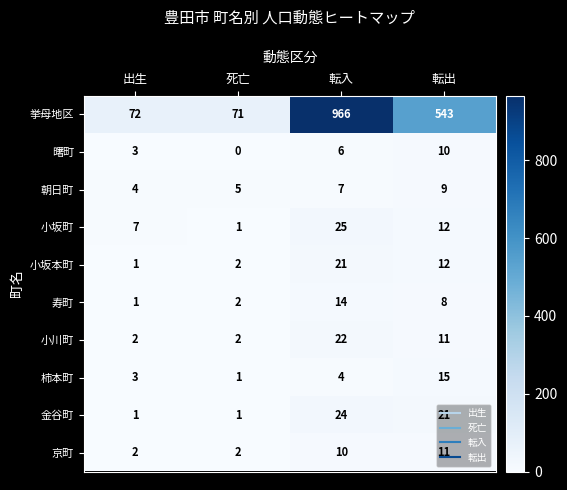

Rank the series by their maximum value, from highest to lowest.

挙母地区, 小坂町, 金谷町, 小川町, 小坂本町, 柿本町, 寿町, 京町, 曙町, 朝日町